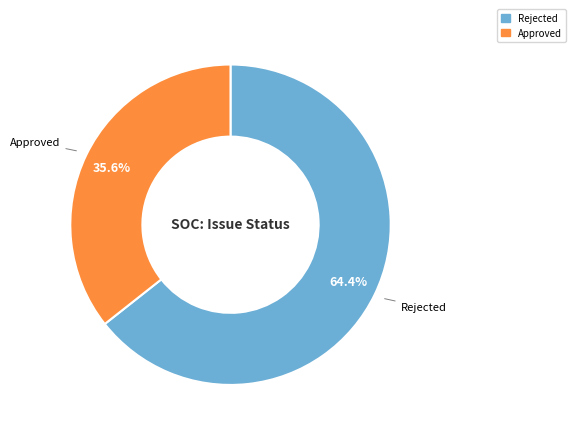

The Approved slice represents 36% of the pie. True or false?

True